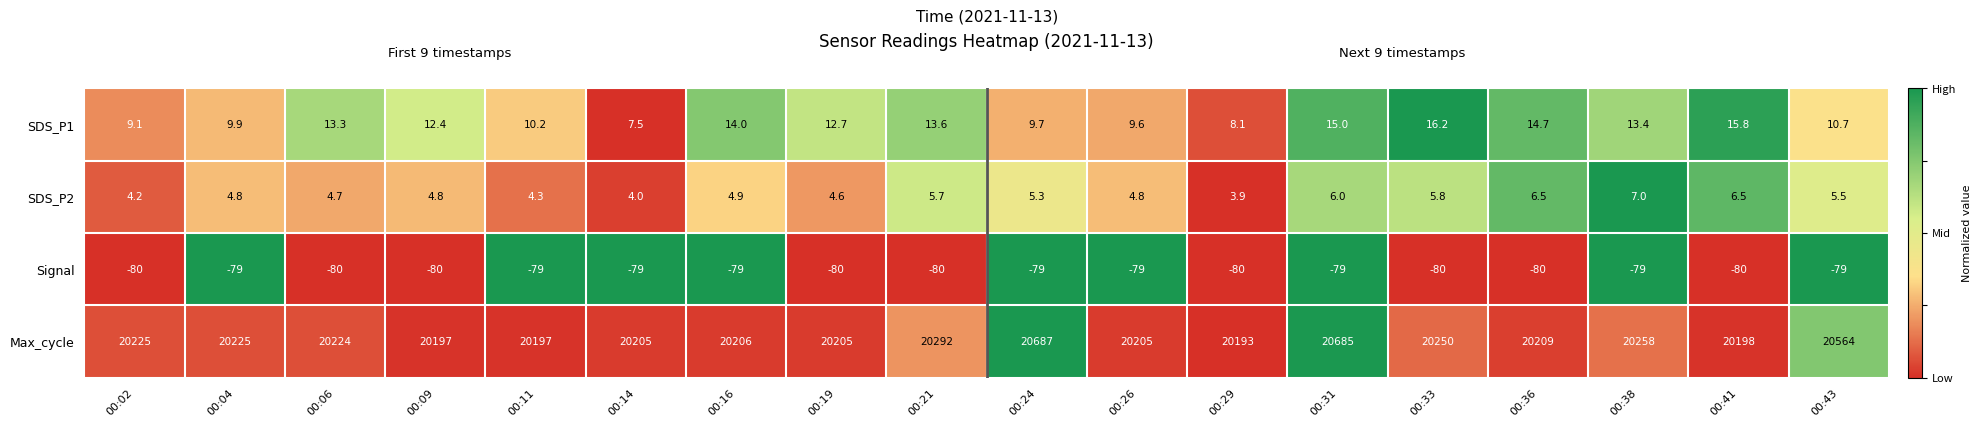

What is the lowest value of the SDS_P1 series?

7.5